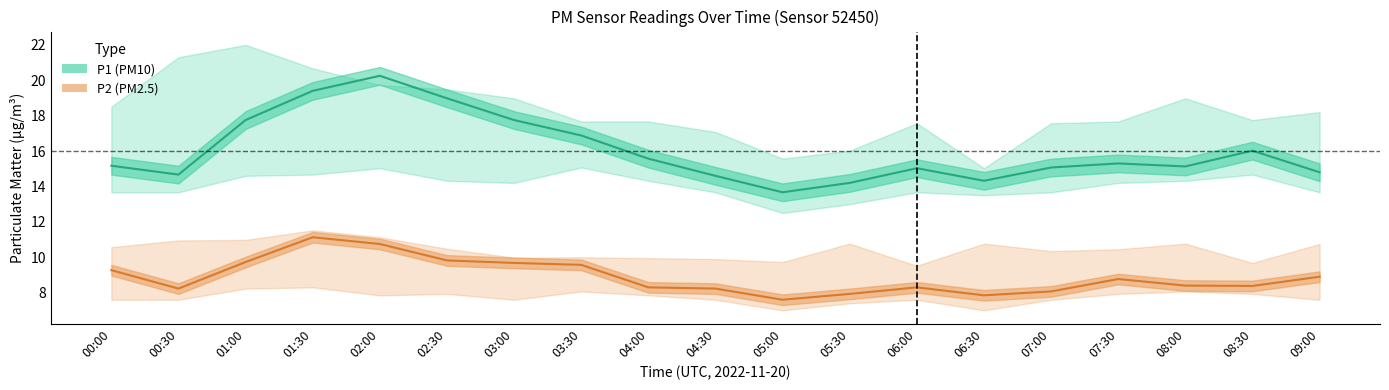

How many data points does each series have?

19